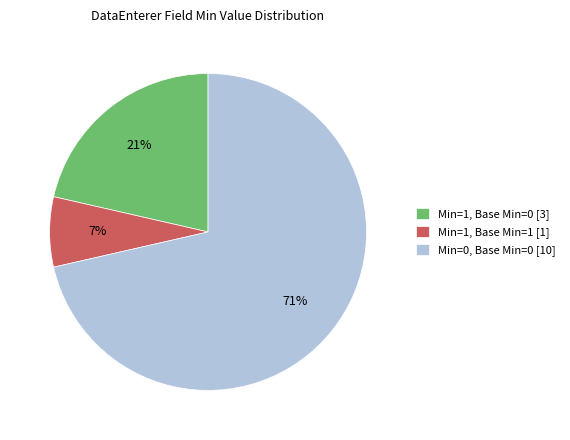

Is there any slice that represents more than half of the pie?

Yes